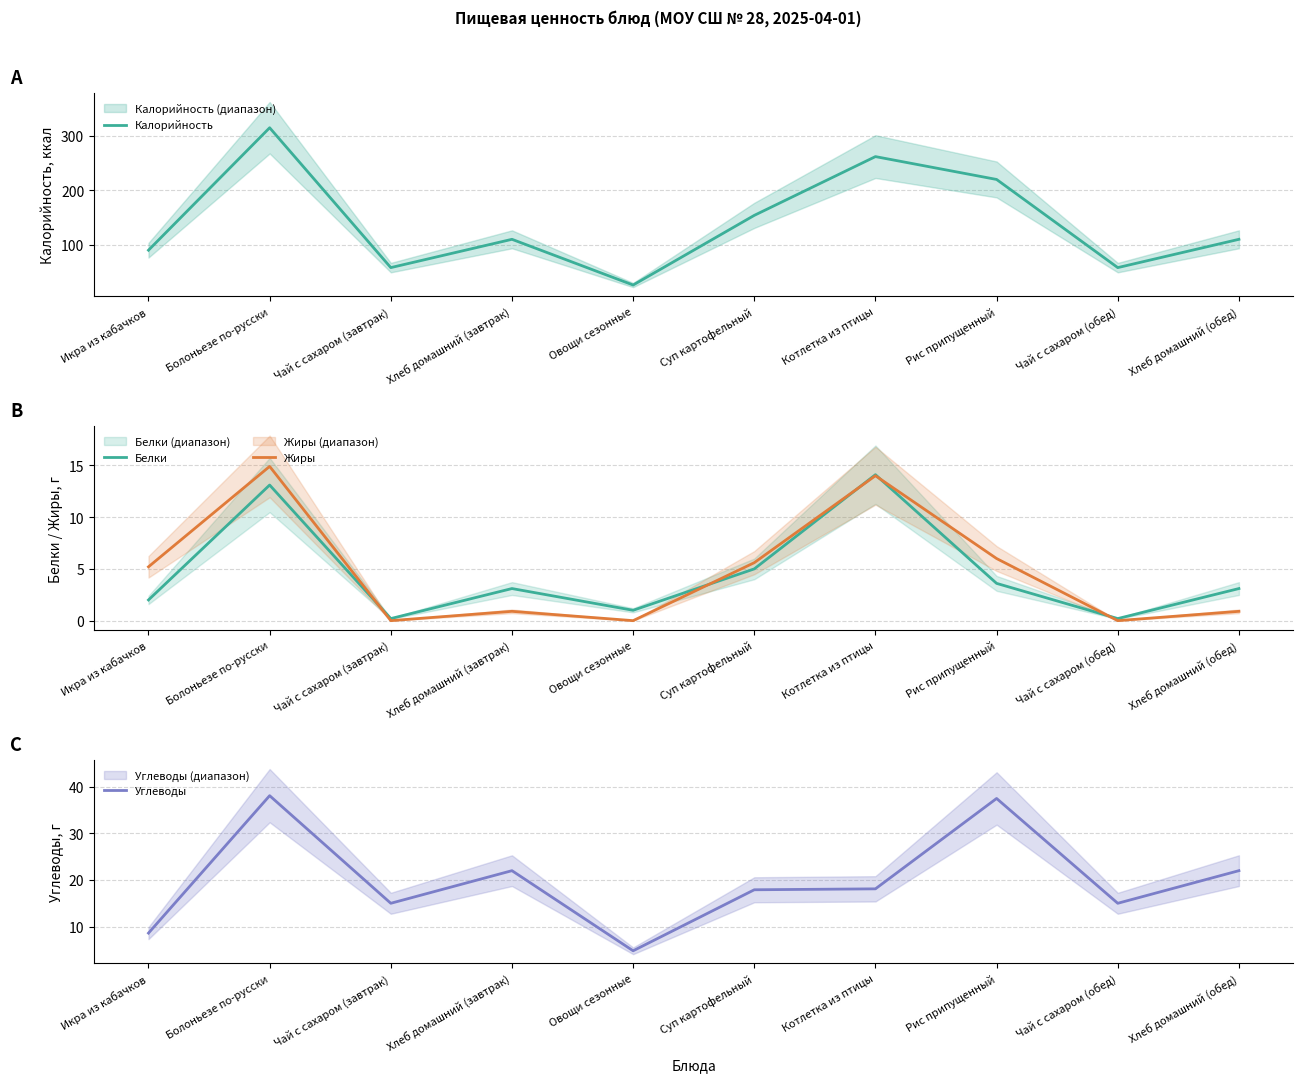

Between which two adjacent categories do Жиры and Белки first intersect?

Болоньезе по-русски and Чай с сахаром (завтрак)